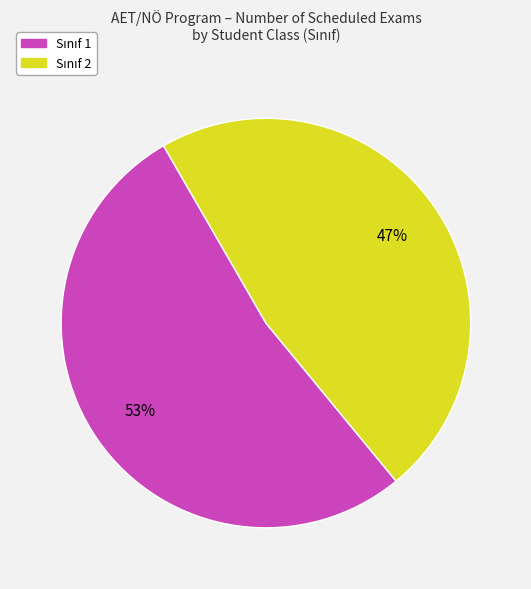

To the nearest percent, what is the average slice percentage?

50%